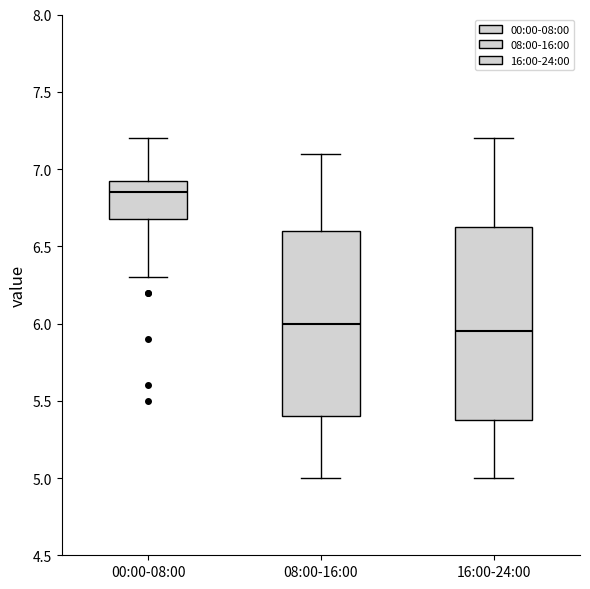

Which box has the highest median line?

00:00-08:00